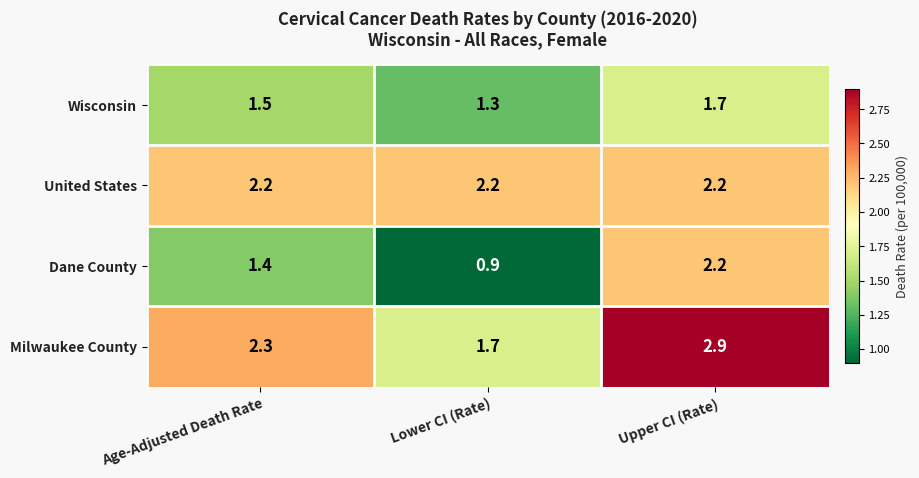

Which category has the highest value in the Wisconsin series?

Upper CI (Rate)